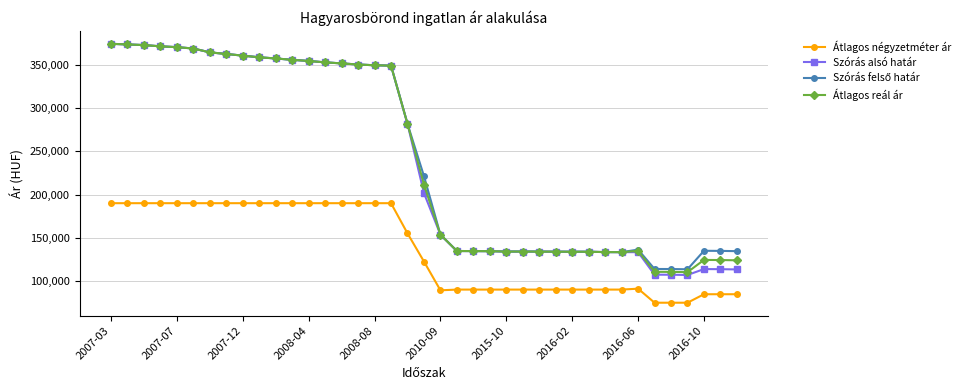

True or false: Átlagos négyzetméter ár and Átlagos reál ár intersect in this chart.

False